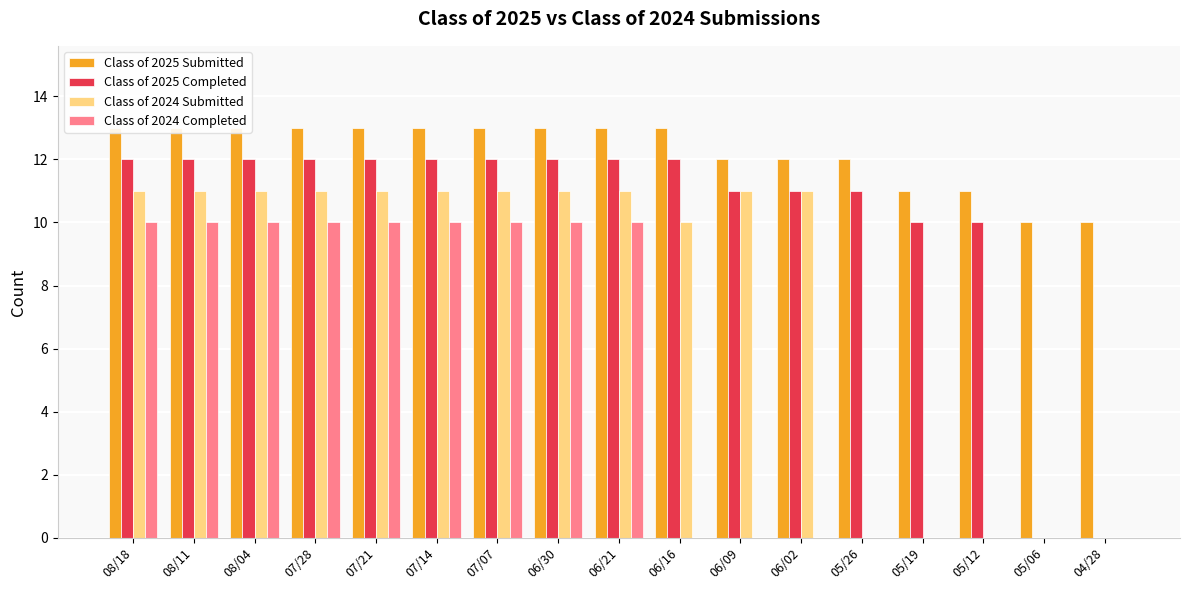

Between 04/28 and 05/06, which is larger?

04/28